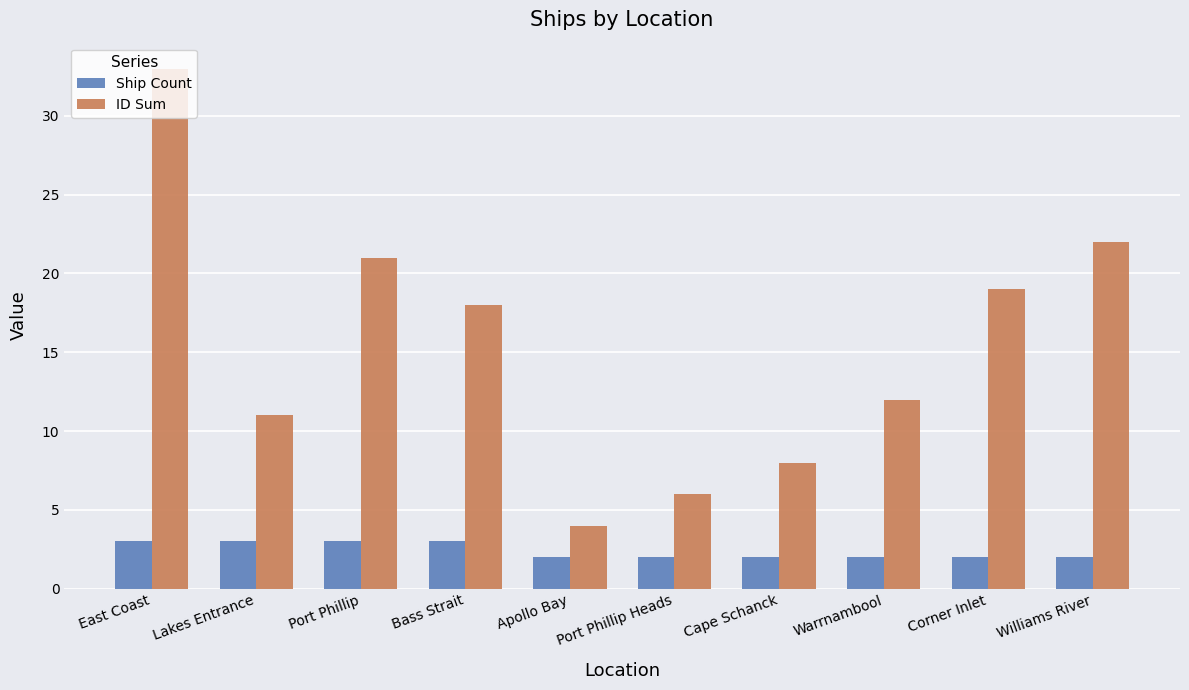

Which label corresponds to the largest value in the chart?

East Coast